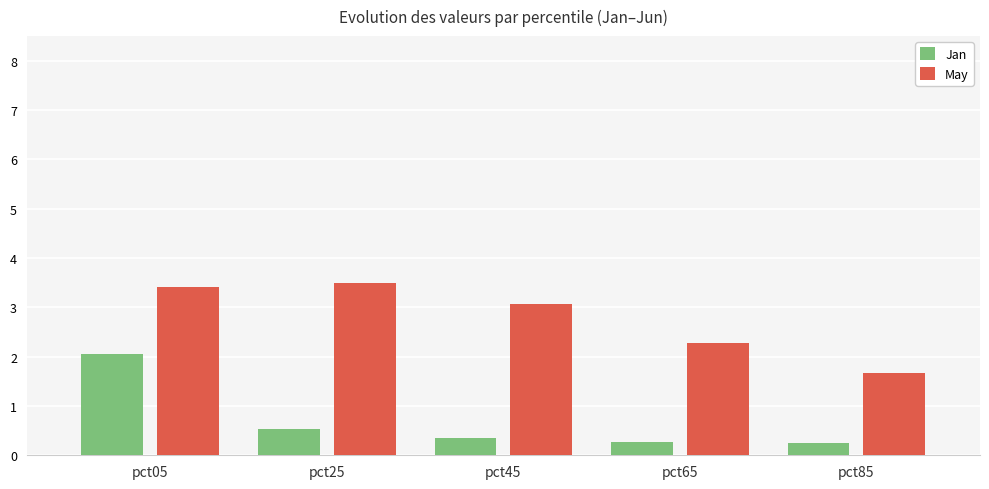

Is the value of Jan at pct25 greater than the value of May at pct85?

No